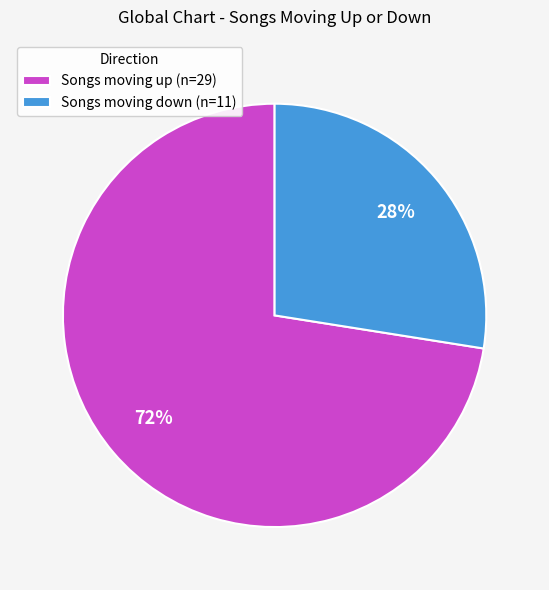

Is it true that Songs moving up (n=29) is 72% of the pie?

True